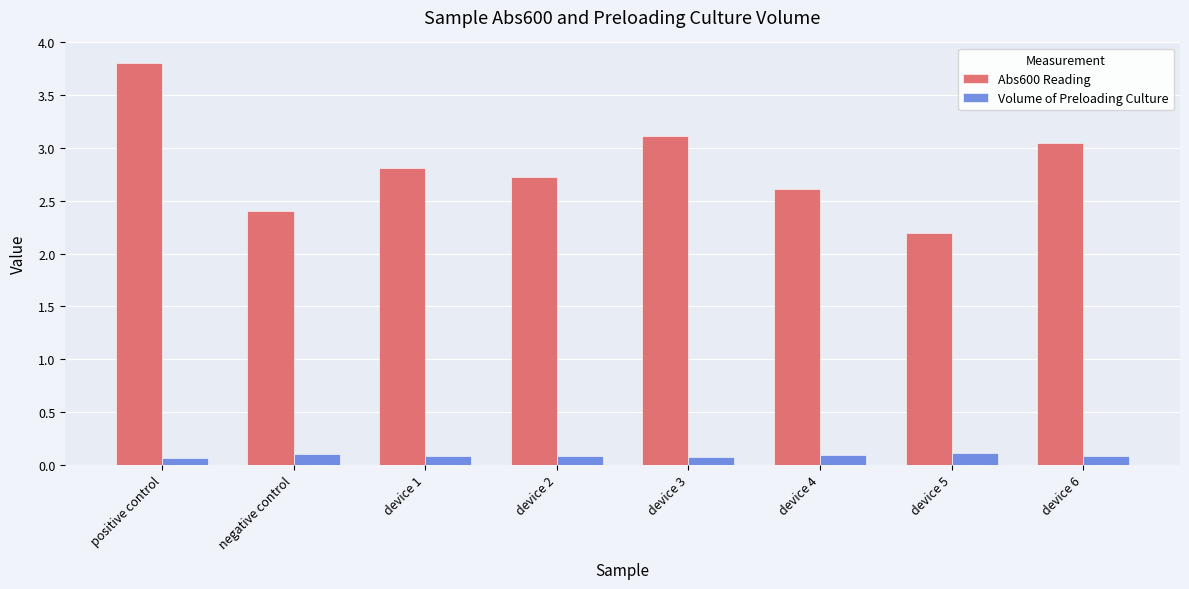

Is the value of Volume of Preloading Culture at device 5 greater than the value of Abs600 Reading at device 6?

No